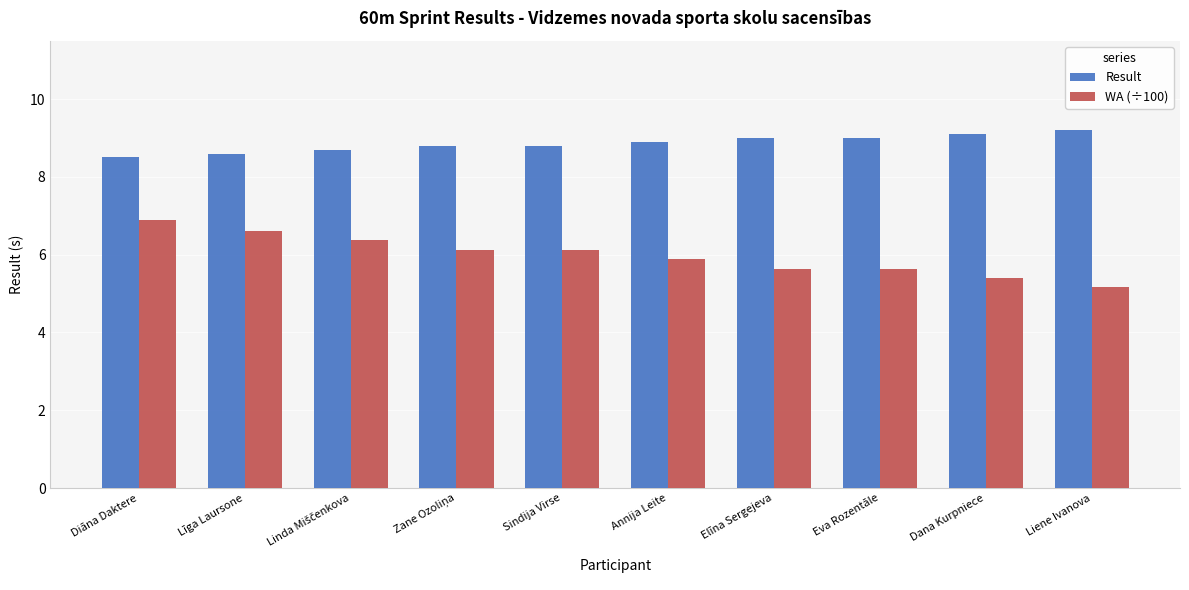

Are the bars grouped side by side (vs. stacked)?

Yes